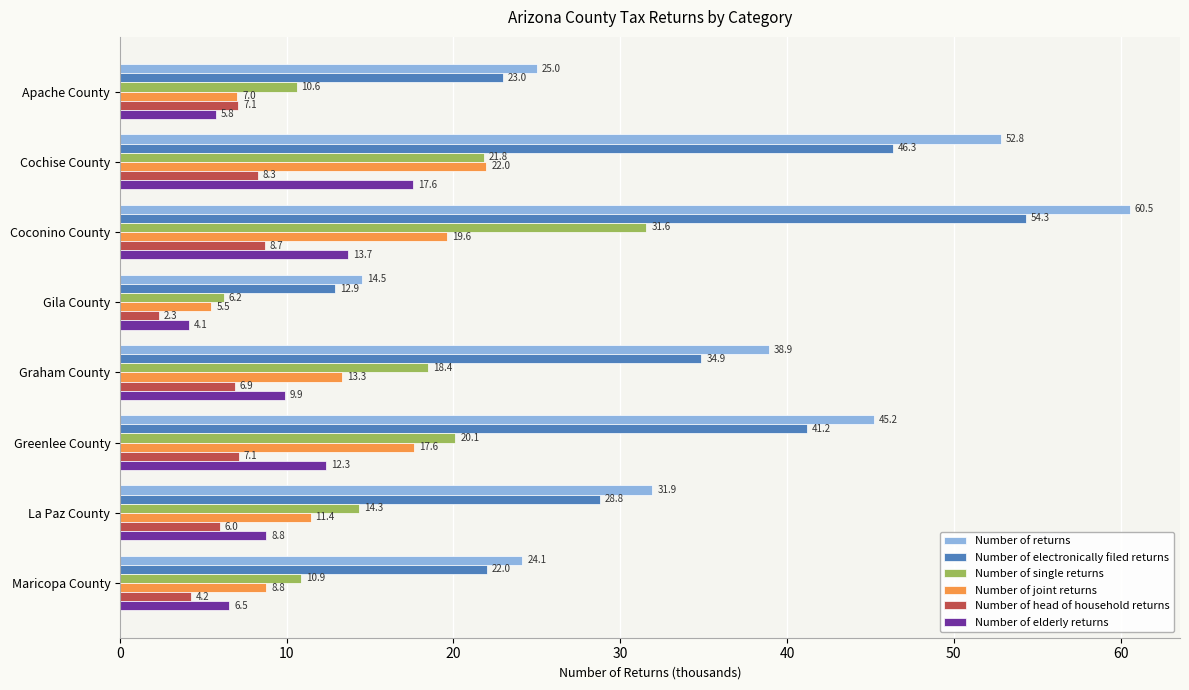

List the labels in order of Number of electronically filed returns value, largest first.

Coconino County, Cochise County, Greenlee County, Graham County, La Paz County, Apache County, Maricopa County, Gila County